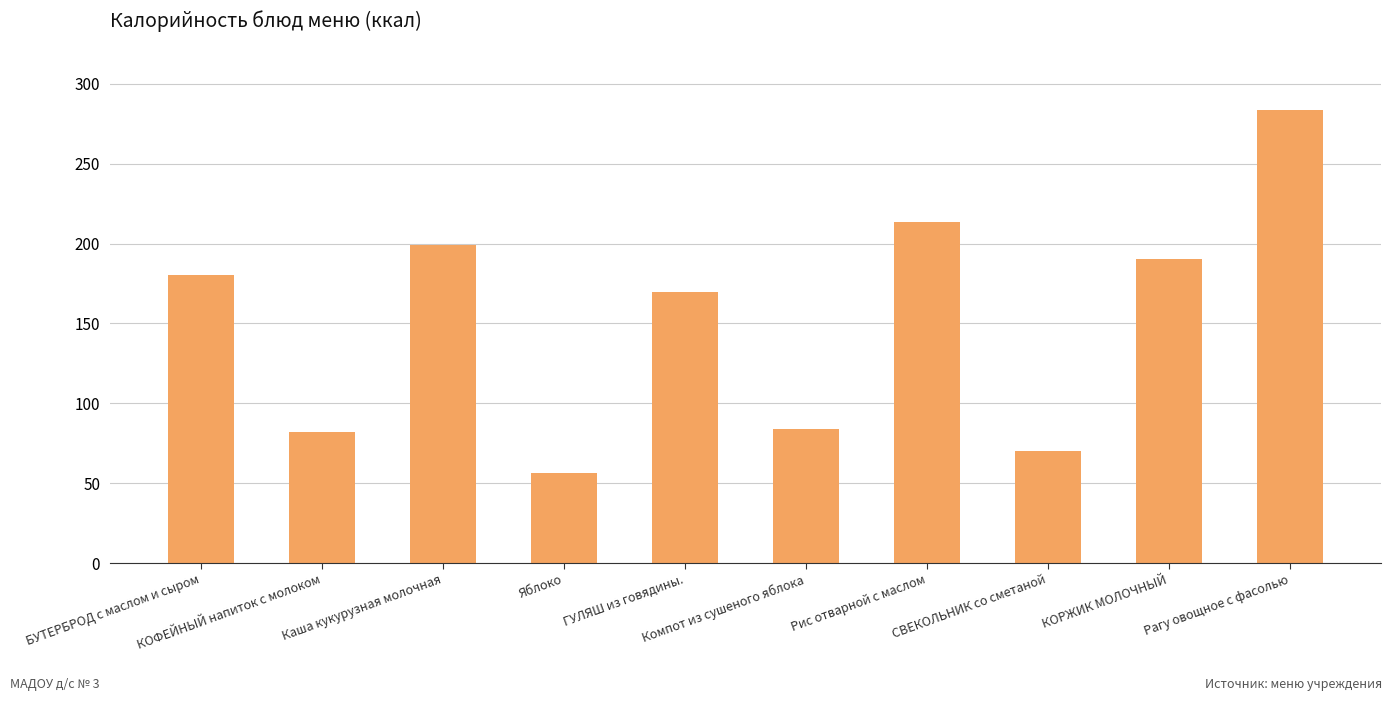

Reading left to right, extract all data points from this chart.

БУТЕРБРОД с маслом и сыром=180.0	КОФЕЙНЫЙ напиток с молоком=81.7	Каша кукурузная молочная=199.3	Яблоко=56.4	ГУЛЯШ из говядины.=169.4	Компот из сушеного яблока=83.9	Рис отварной с маслом=213.5	СВЕКОЛЬНИК со сметаной=69.8	КОРЖИК МОЛОЧНЫЙ=190.5	Рагу овощное с фасолью=283.4